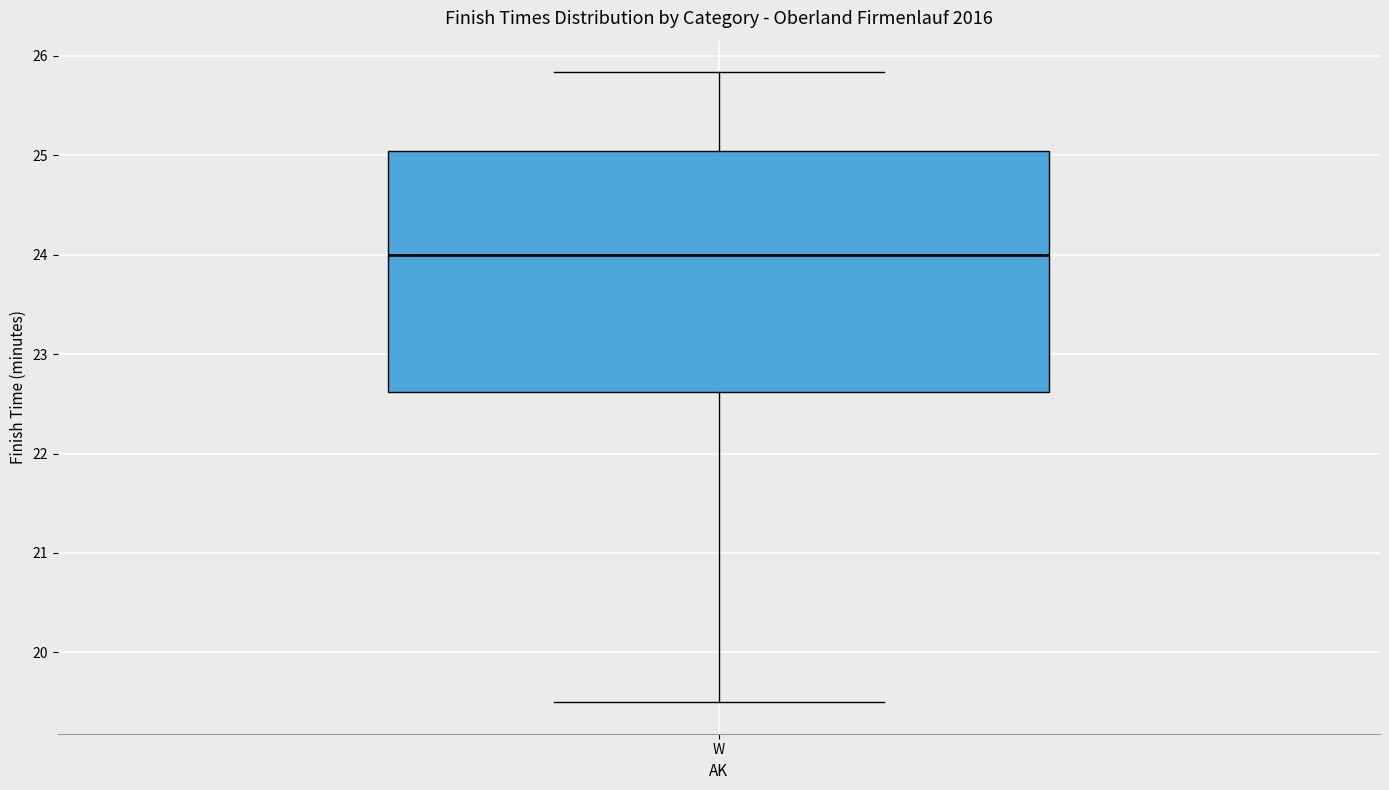

Where does the lower whisker of the box for W end on the y-axis? The values are not printed on the chart, so give them approximately, as read against the axis.

19.5